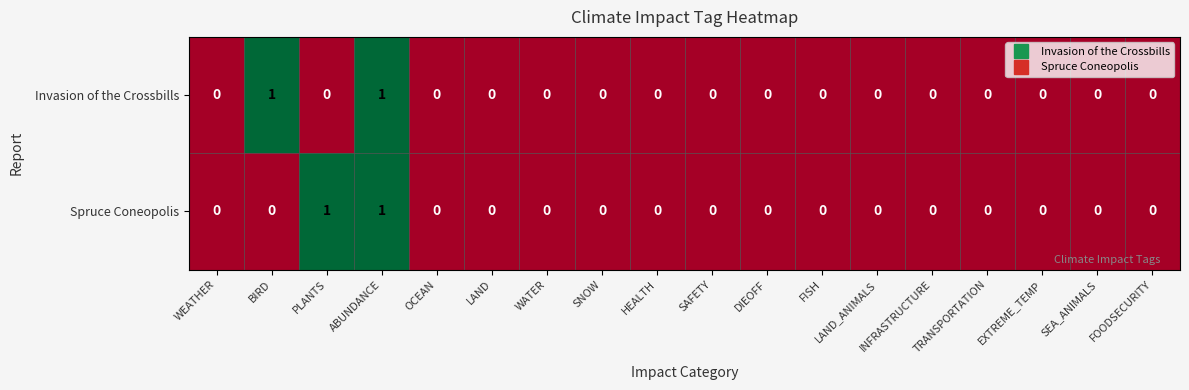

Count the Invasion of the Crossbills values in the range 0 to 1.

18